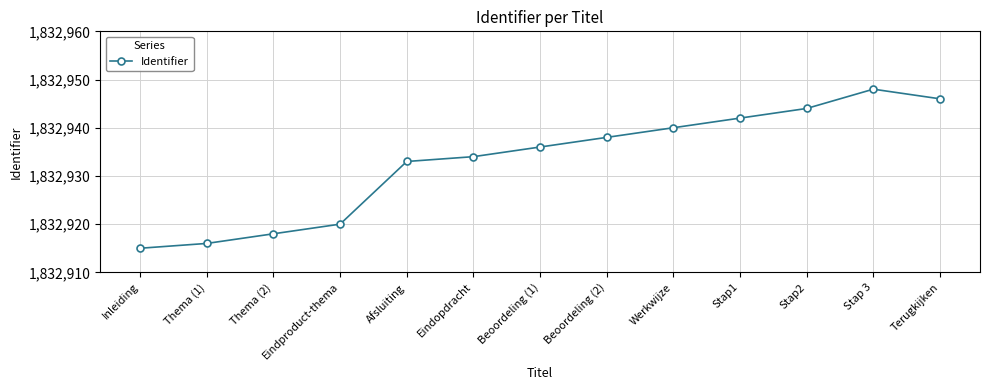

What is the average value?

1832933